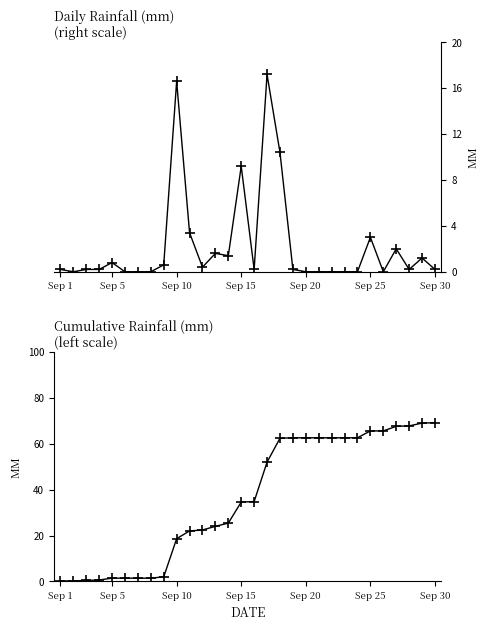

The rain series shows 0.1 at Sep 15. True or false?

False